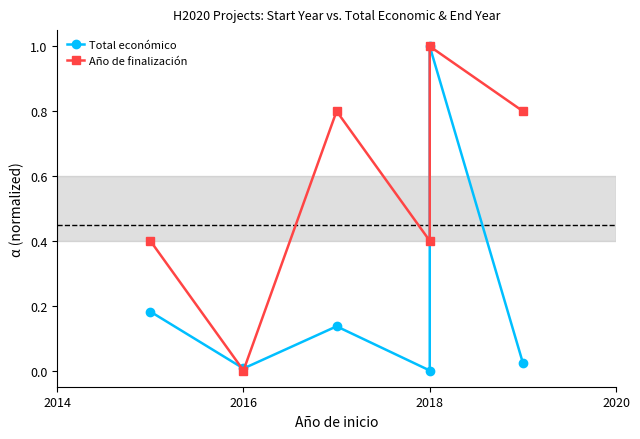

What is the value of the Año de finalización point at the 4th from the left?

0.4